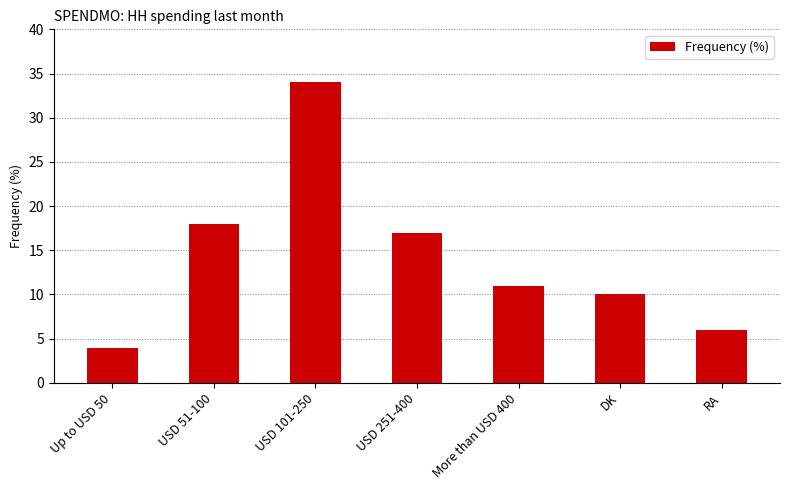

List the labels in order of value, largest first.

USD 101-250, USD 51-100, USD 251-400, More than USD 400, DK, RA, Up to USD 50